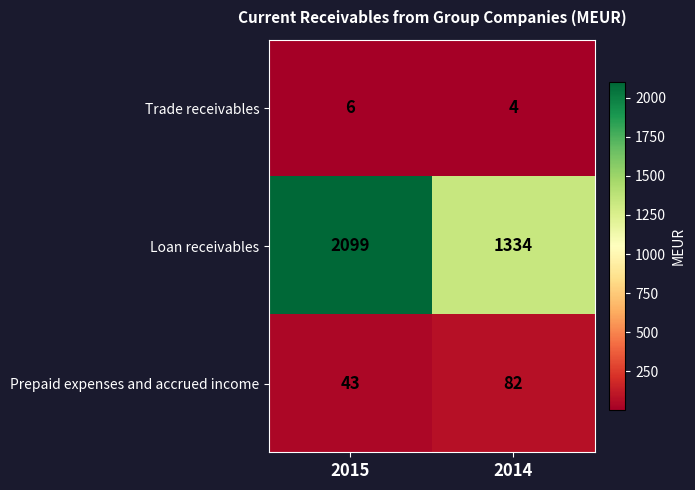

Is it true that Loan receivables equals 2099 at 2015?

True